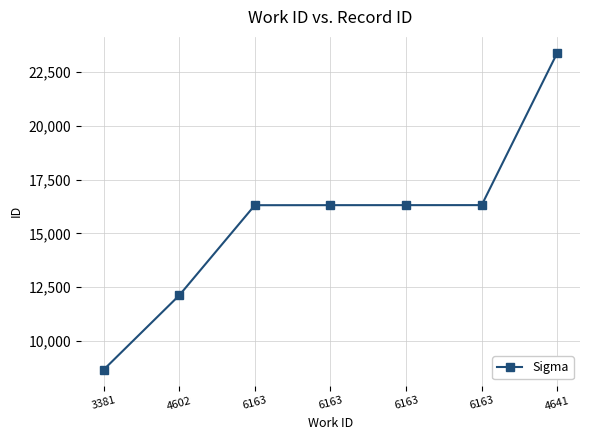

Count the number of categories in the chart.

7